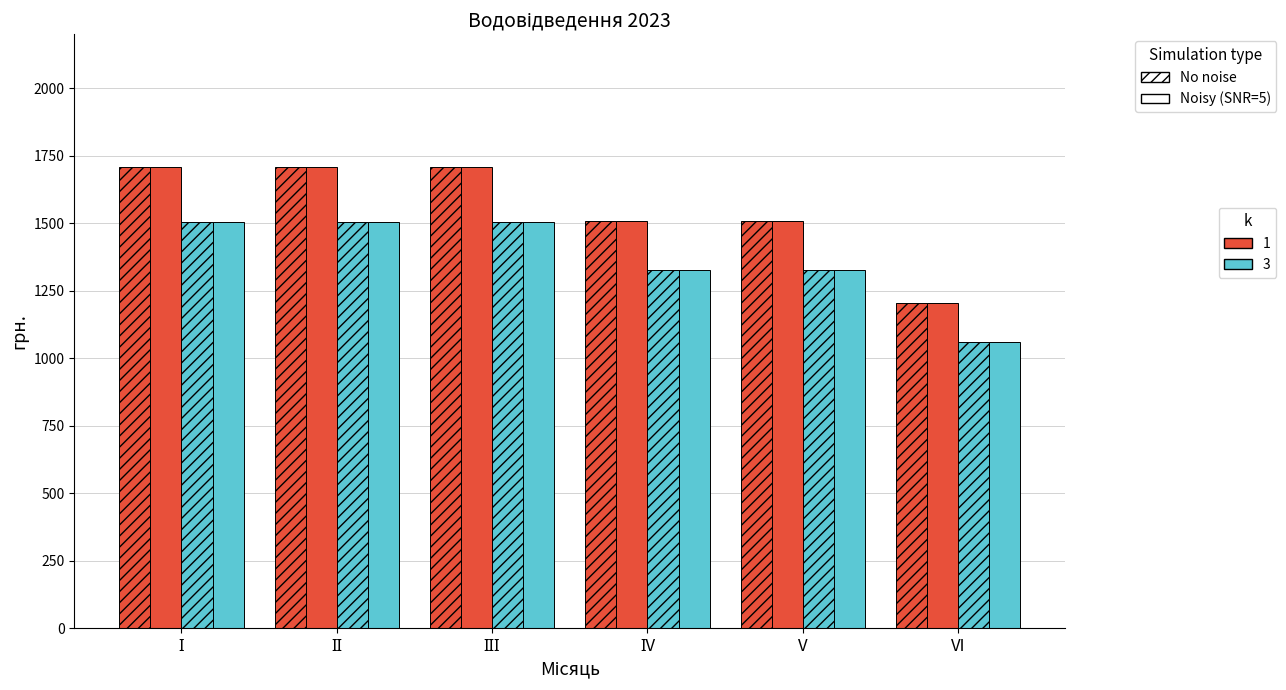

Reading left to right, list all the values displayed in this chart.

No noise, k=1: 1708.3	1708.3	1708.3	1507.3	1507.3	1205.9
Noisy (SNR=5), k=1: 1708.3	1708.3	1708.3	1507.3	1507.3	1205.9
No noise, k=3: 1503.3	1503.3	1503.3	1326.5	1326.5	1061.2
Noisy (SNR=5), k=3: 1503.3	1503.3	1503.3	1326.5	1326.5	1061.2